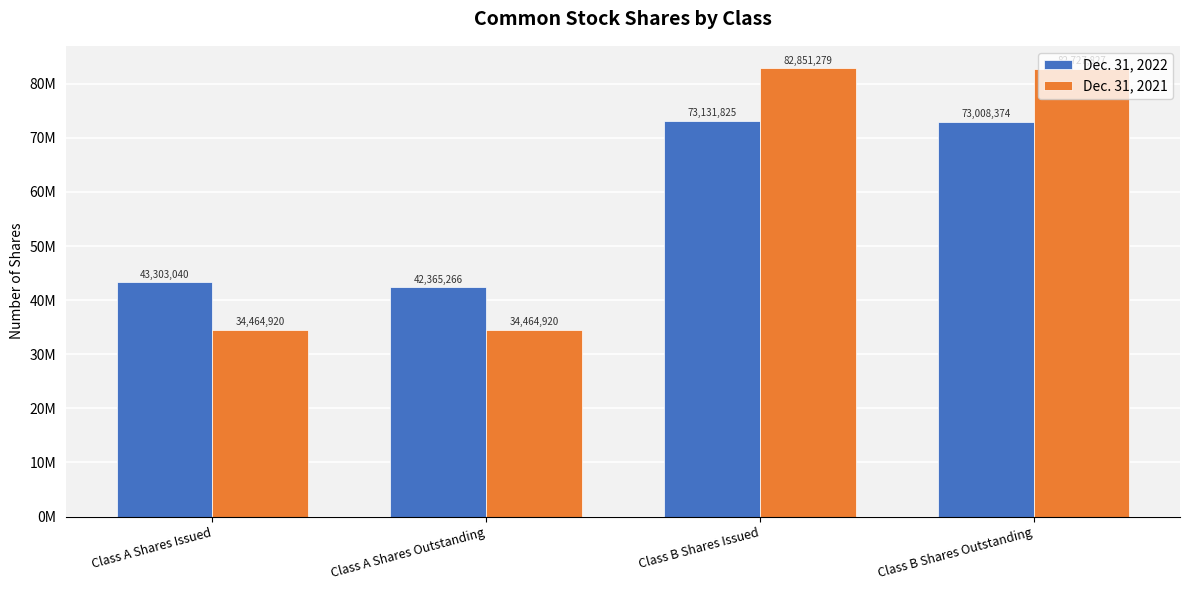

Does the chart contain any negative values?

No